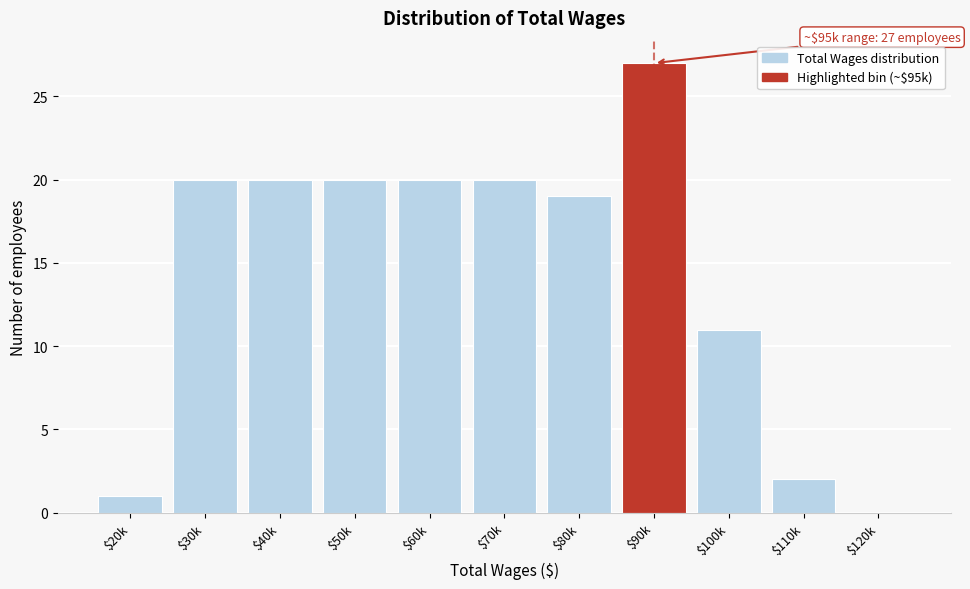

Which category has the highest value across all series?

$90k